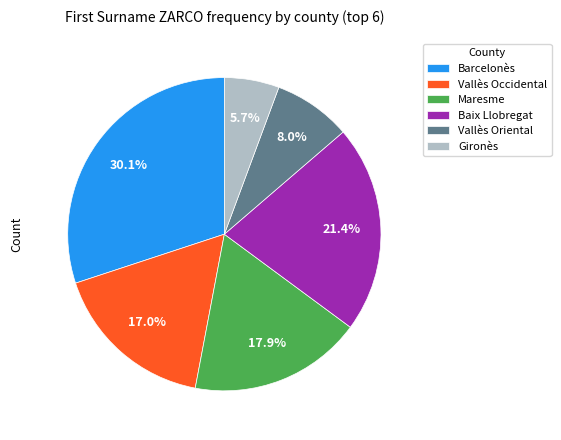

Approximately how many times larger is the value at Maresme compared to Vallès Occidental?

1.1